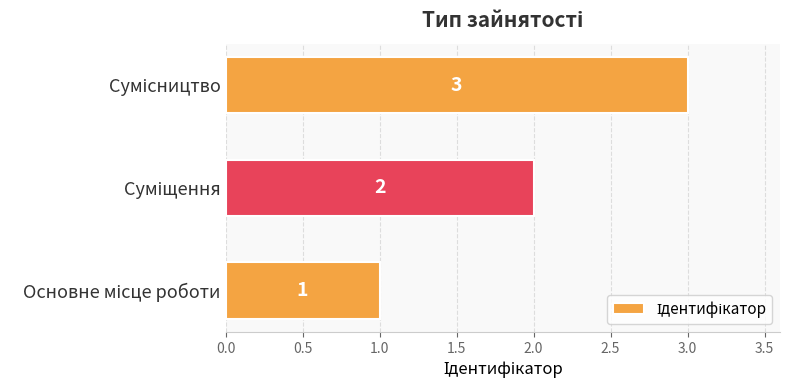

What is the greatest value displayed?

3